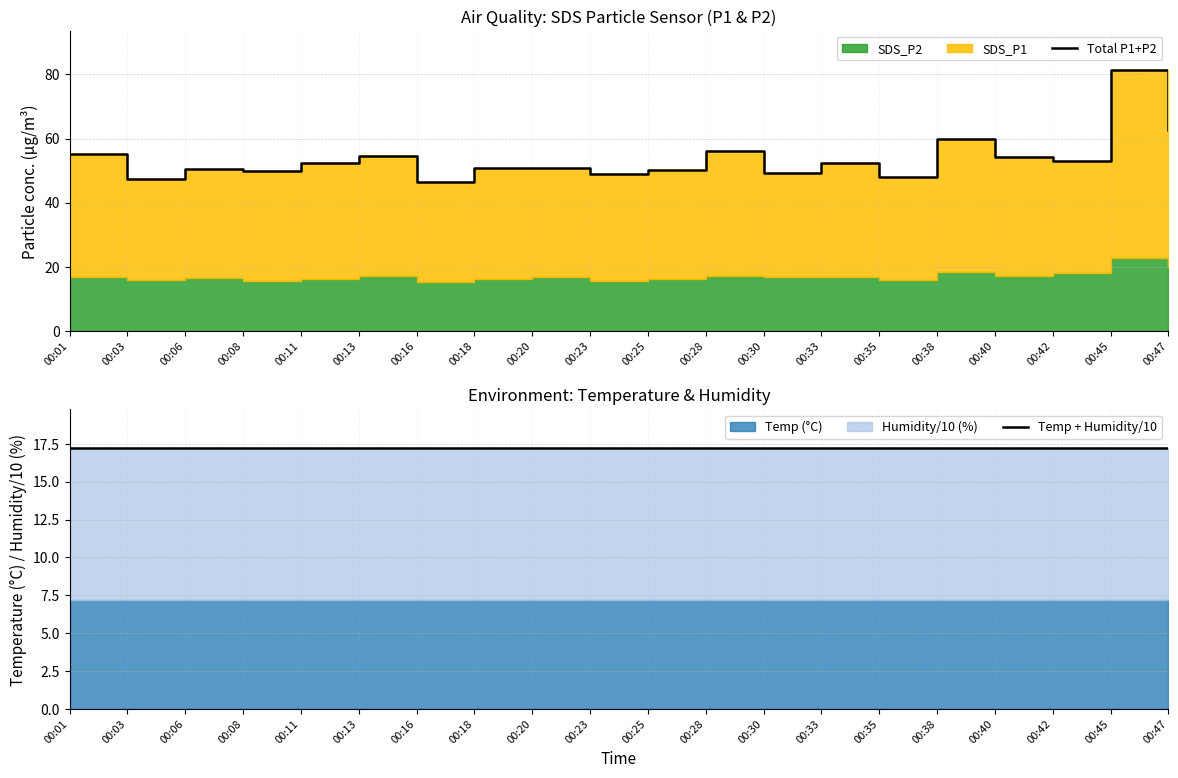

The value of Temp + Humidity/10 at 00:01 is 28.8. True or false?

False